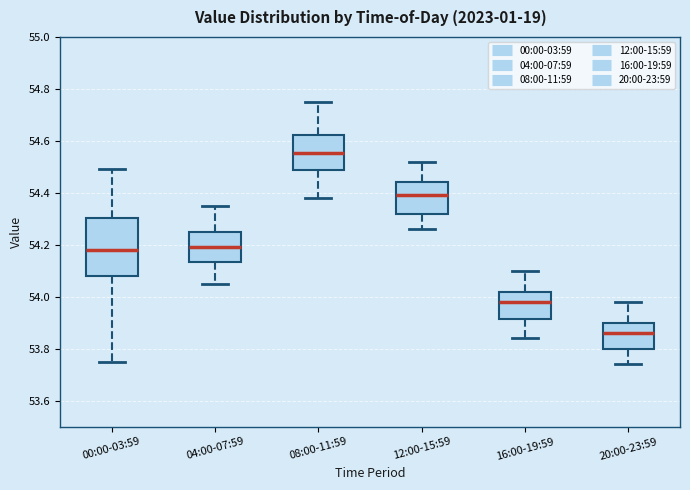

Which box has the highest median line?

08:00-11:59